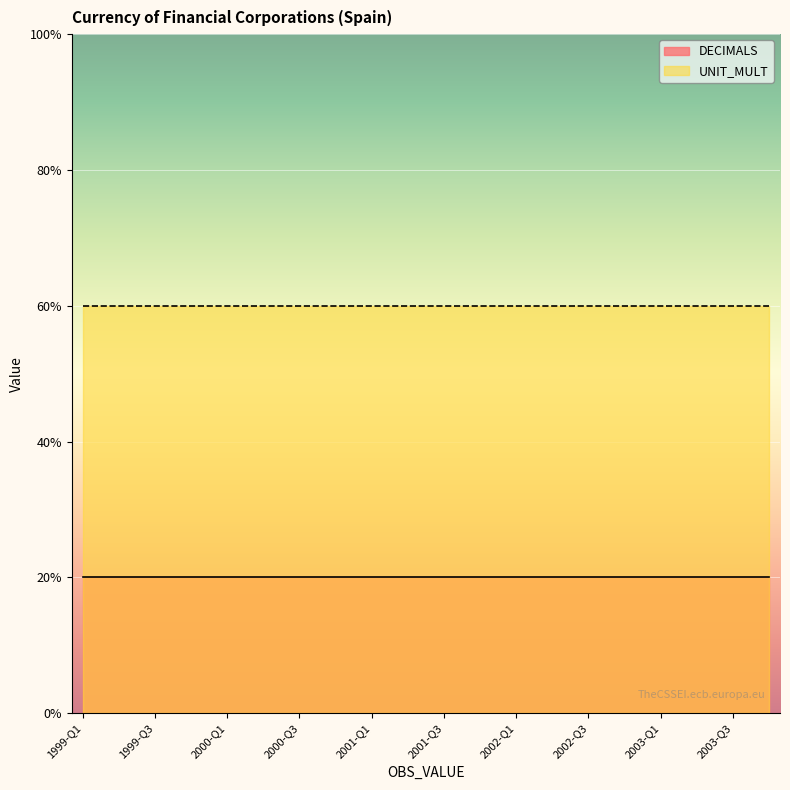

Which series changed the most between 2001-Q3 and 2002-Q4?

DECIMALS